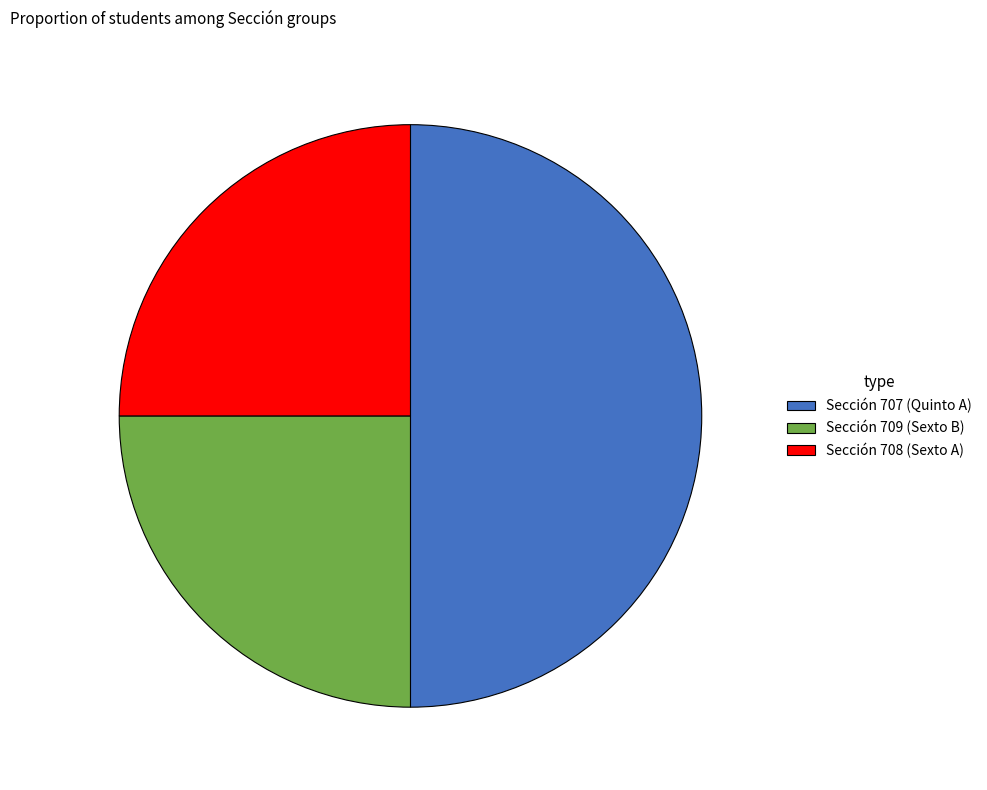

Approximately how many times larger is the value at Sección 708 (Sexto A) compared to Sección 709 (Sexto B)?

1.0